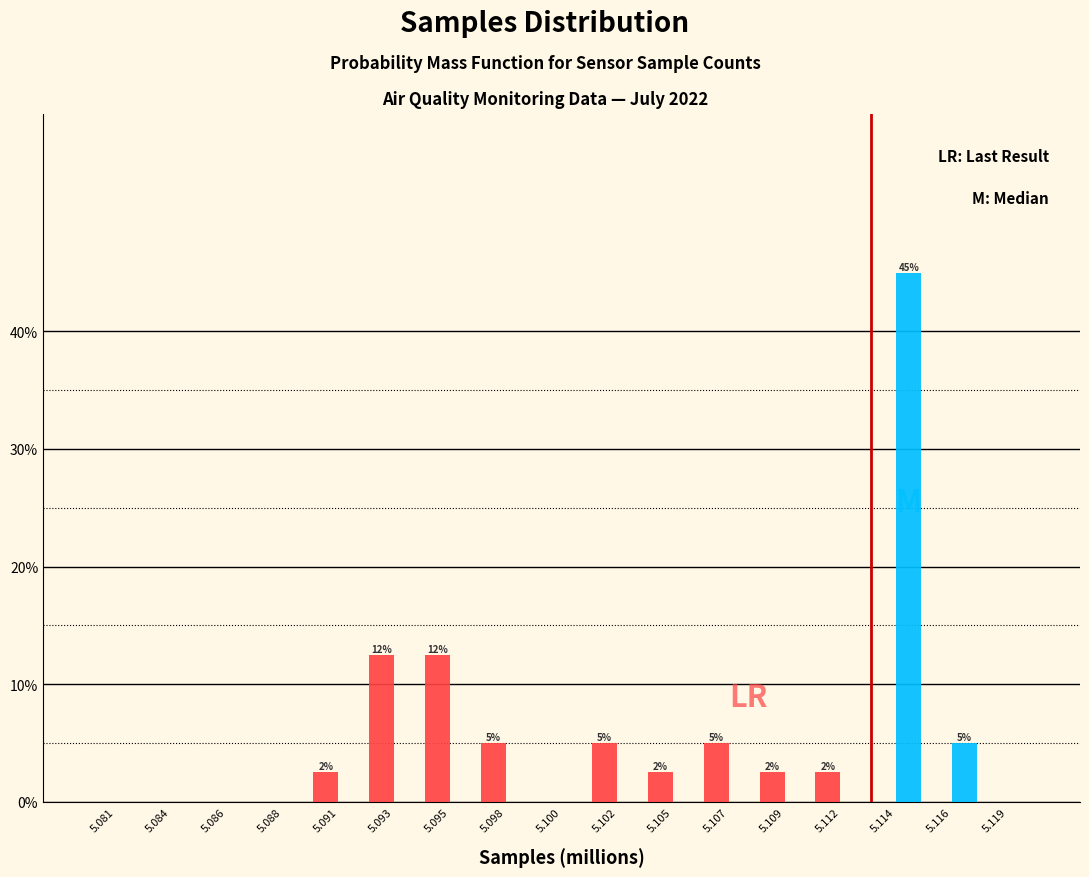

At which category is the sum across all series the highest?

5.114